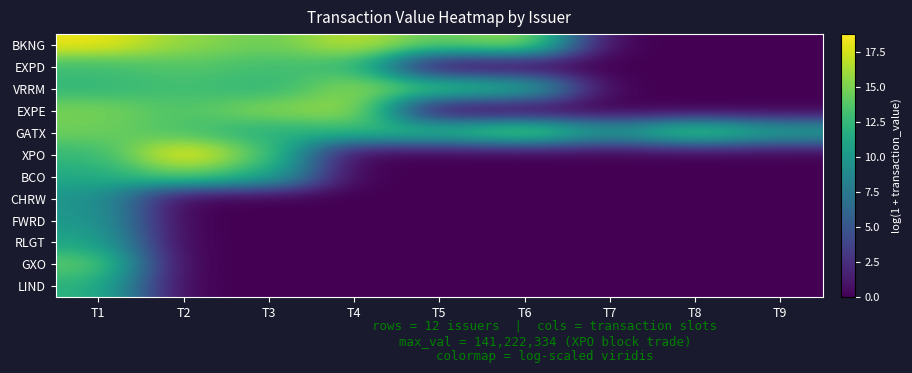

Which label corresponds to the largest value in the chart?

T2